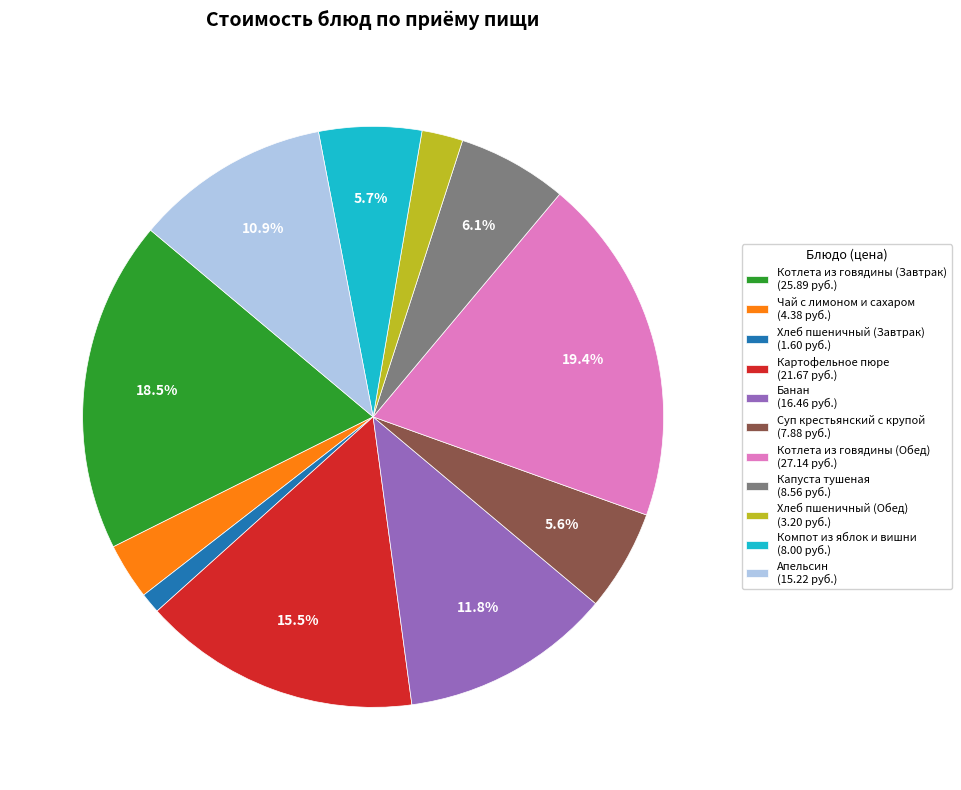

How many segments does this pie chart have?

11